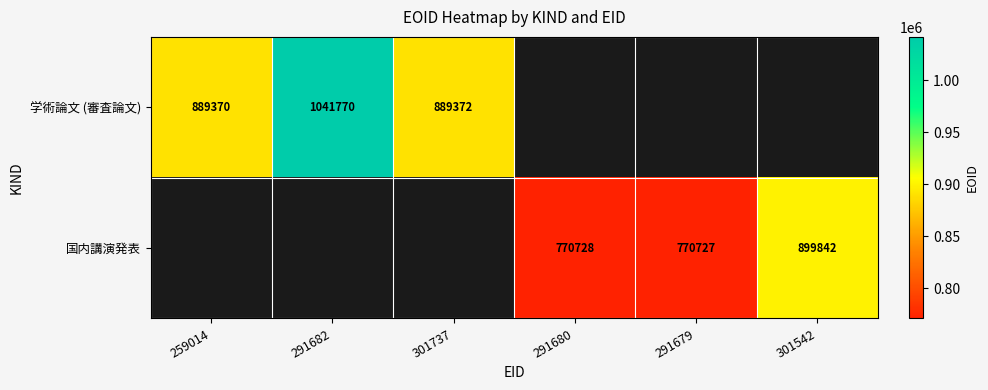

The 学術論文 (審査論文) series shows 1041770 at 291682. True or false?

True